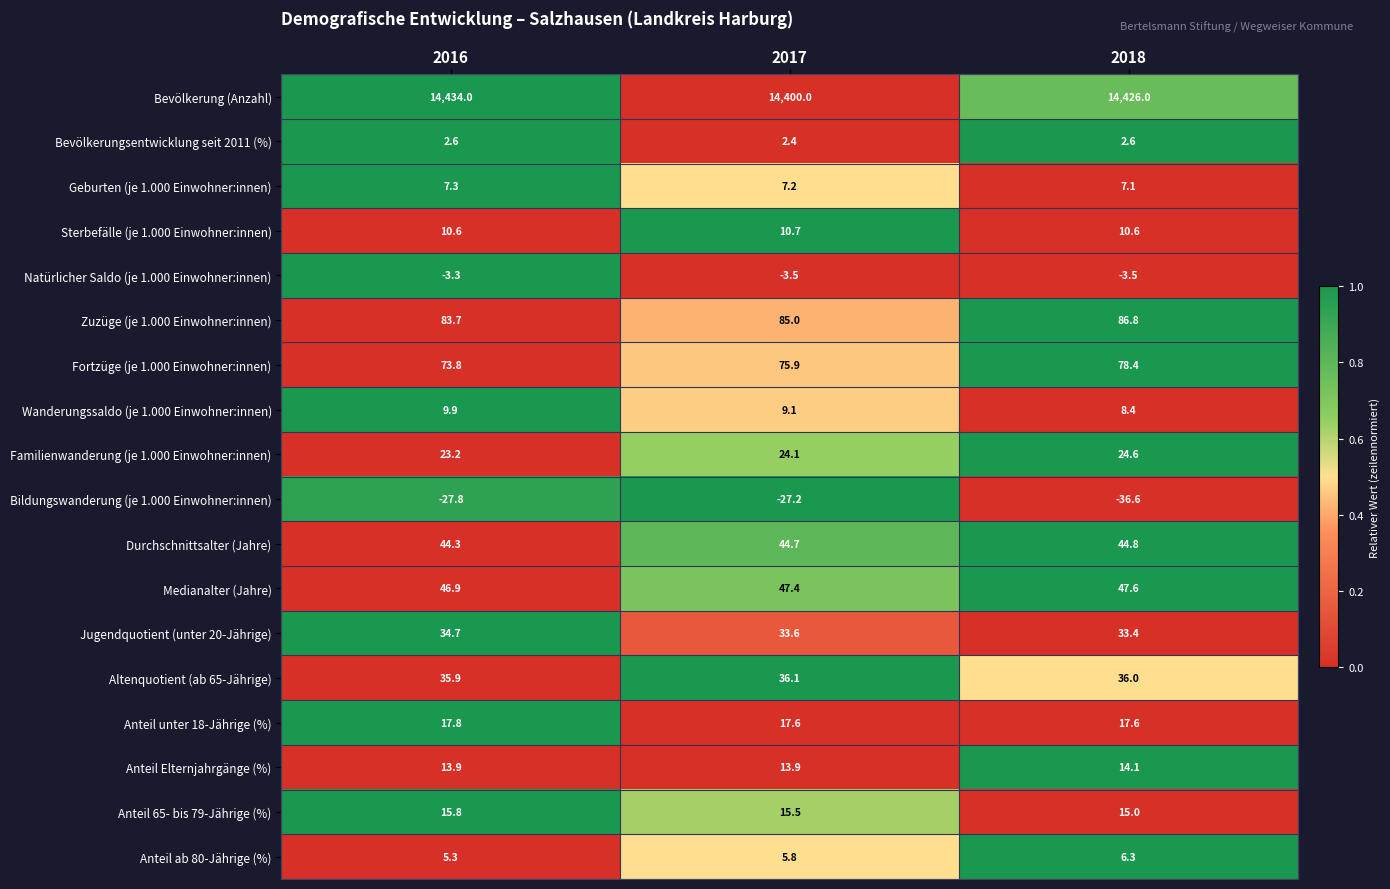

At 2016, list the series in order from largest to smallest.

Bevölkerung (Anzahl), Zuzüge (je 1.000 Einwohner:innen), Fortzüge (je 1.000 Einwohner:innen), Medianalter (Jahre), Durchschnittsalter (Jahre), Altenquotient (ab 65-Jährige), Jugendquotient (unter 20-Jährige), Familienwanderung (je 1.000 Einwohner:innen), Anteil unter 18-Jährige (%), Anteil 65- bis 79-Jährige (%), Anteil Elternjahrgänge (%), Sterbefälle (je 1.000 Einwohner:innen), Wanderungssaldo (je 1.000 Einwohner:innen), Geburten (je 1.000 Einwohner:innen), Anteil ab 80-Jährige (%), Bevölkerungsentwicklung seit 2011 (%), Natürlicher Saldo (je 1.000 Einwohner:innen), Bildungswanderung (je 1.000 Einwohner:innen)